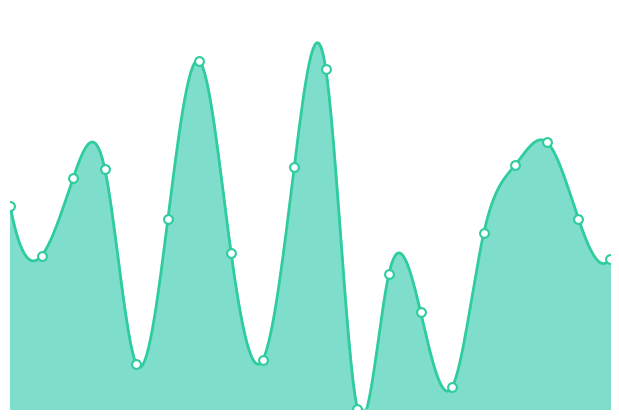

What is the change in value from 0 to 6?

+1.7